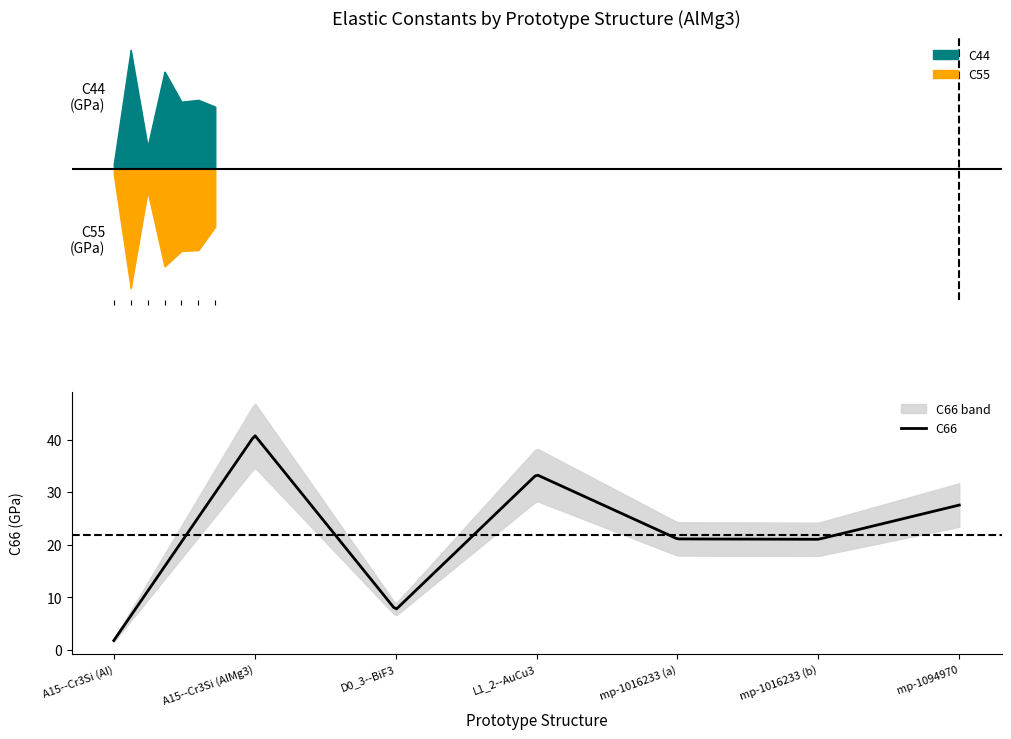

How many series are shown in this chart?

3